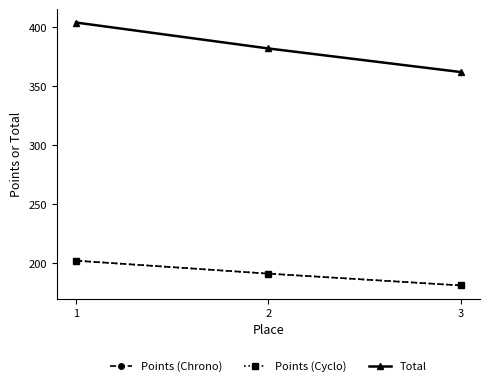

What is the sum of the Points (Cyclo) values at 1 and 3?

383